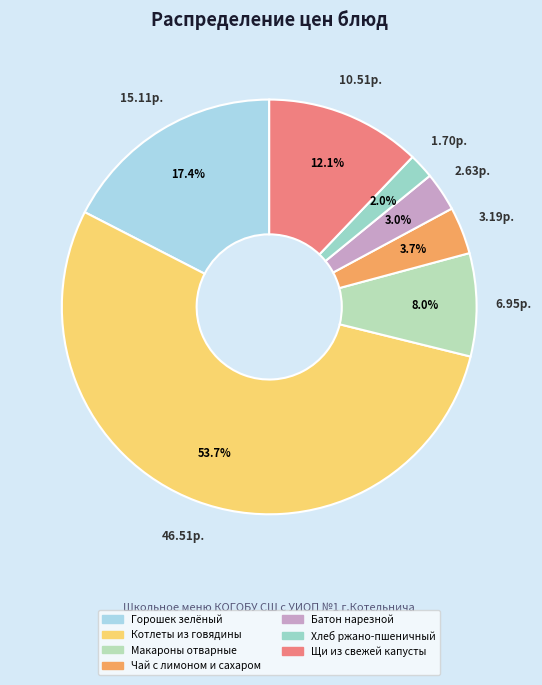

What is the change in value from Котлеты из говядины to Щи из свежей капусты?

-36.0